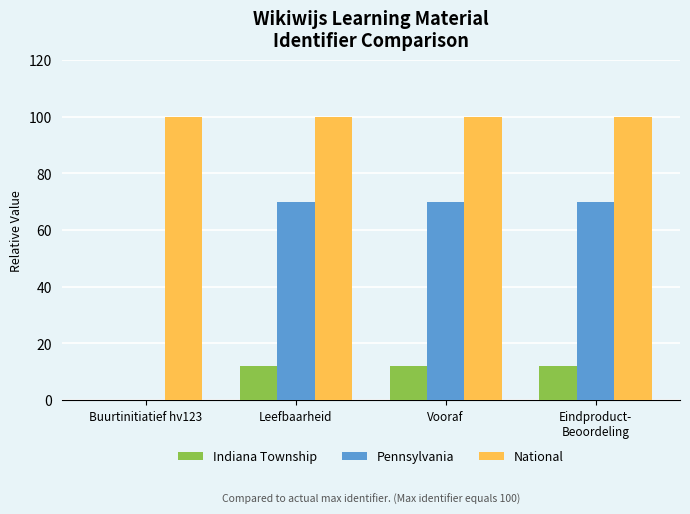

What is the greatest value displayed?

100